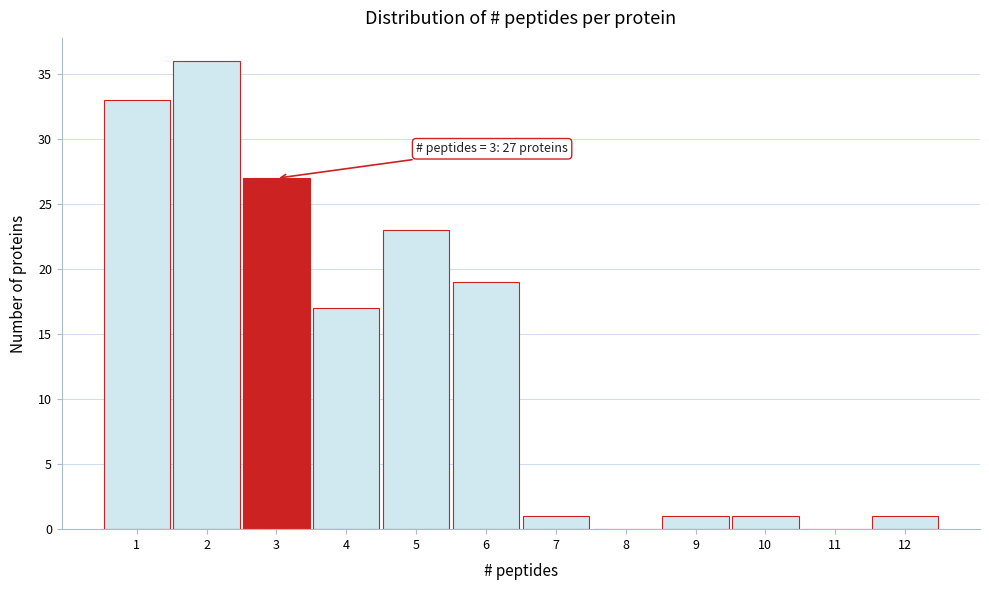

Which range on the x-axis has the tallest bar?

1.5 to 2.5